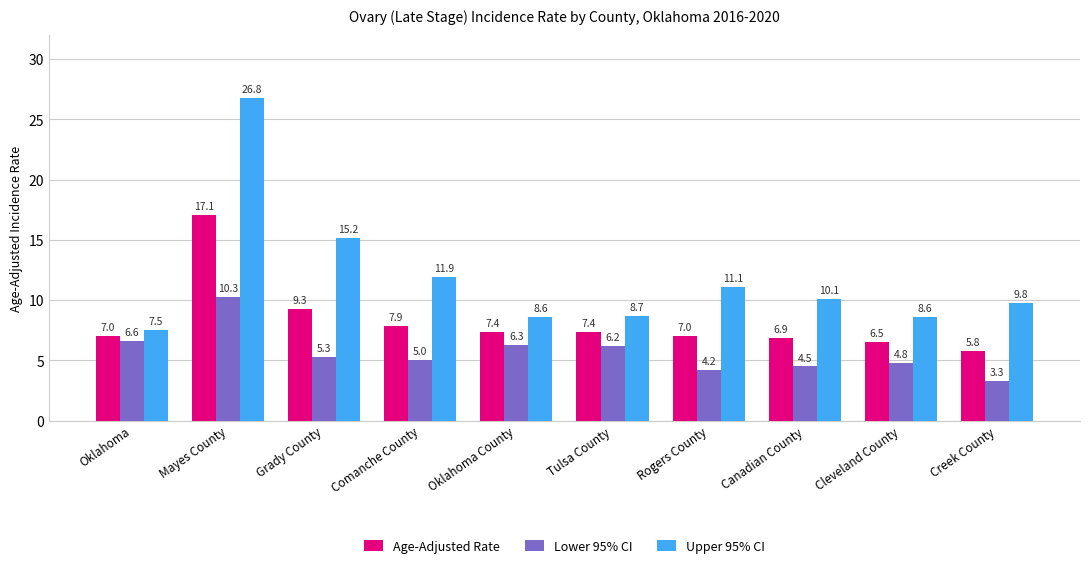

Which series has the largest total across all categories?

Upper 95% CI